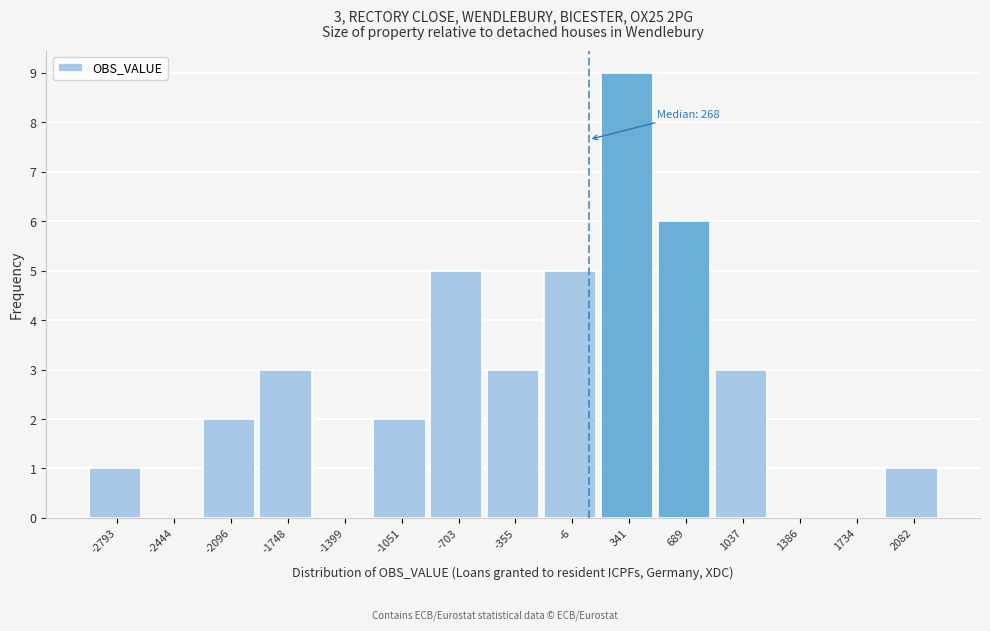

Reading right to left, transcribe all the data shown in this chart.

2082=1	1734=0	1386=0	1037=3	689=6	341=9	-6=5	-355=3	-703=5	-1051=2	-1399=0	-1748=3	-2096=2	-2444=0	-2793=1